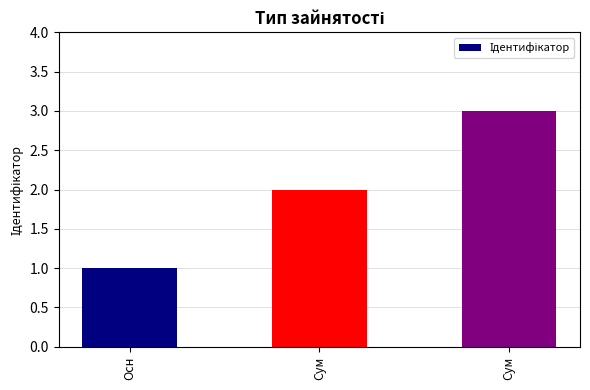

The value at Сум is 1. True or false?

False